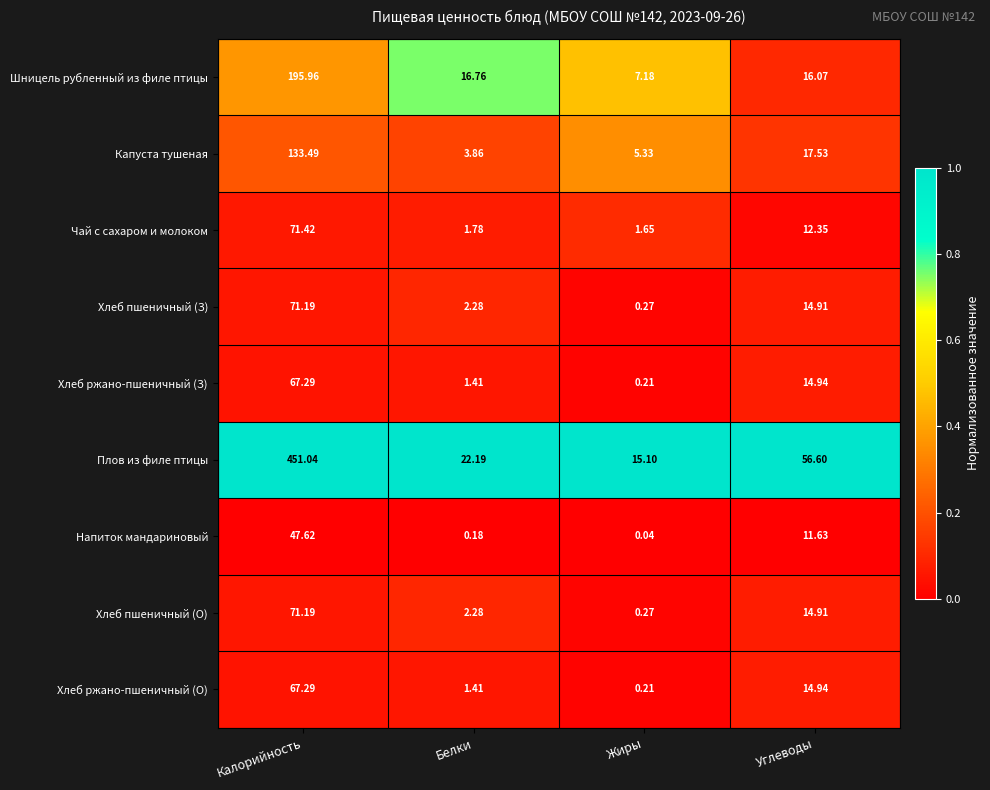

Where is Плов из филе птицы nearest to the value 233?

Углеводы